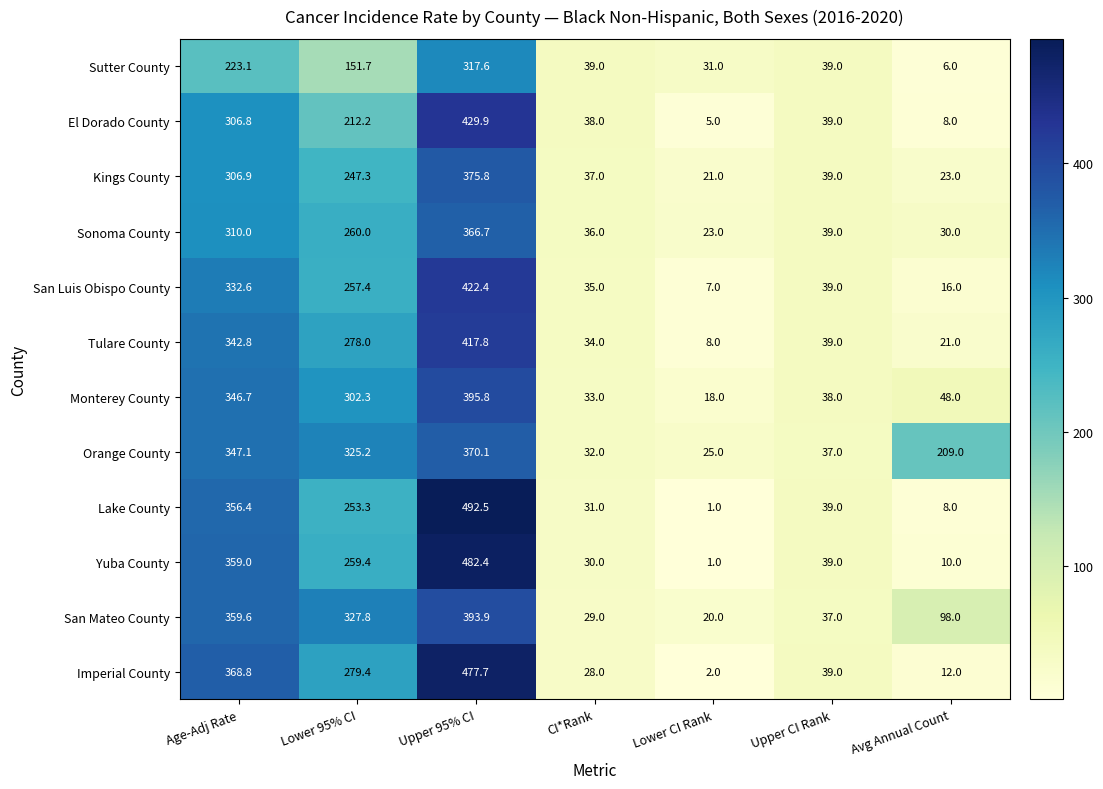

At which category is the sum across all series the highest?

Upper 95% CI